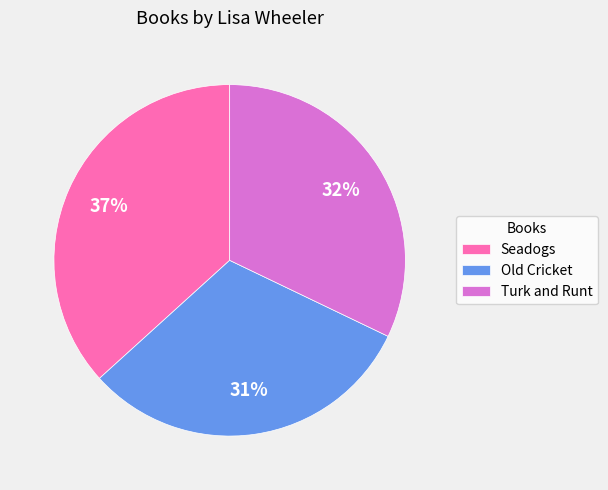

True or false: Seadogs accounts for 37% of the total.

True